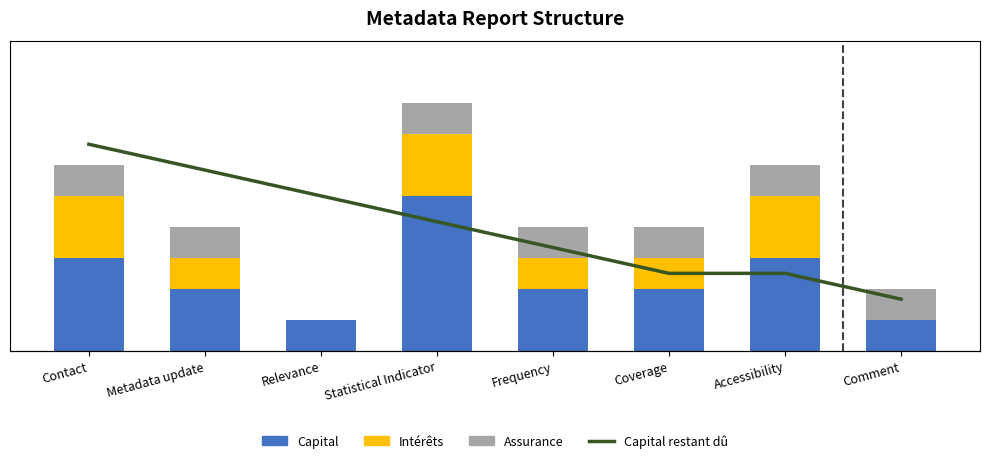

Which category has the highest value in the Assurance series?

Contact